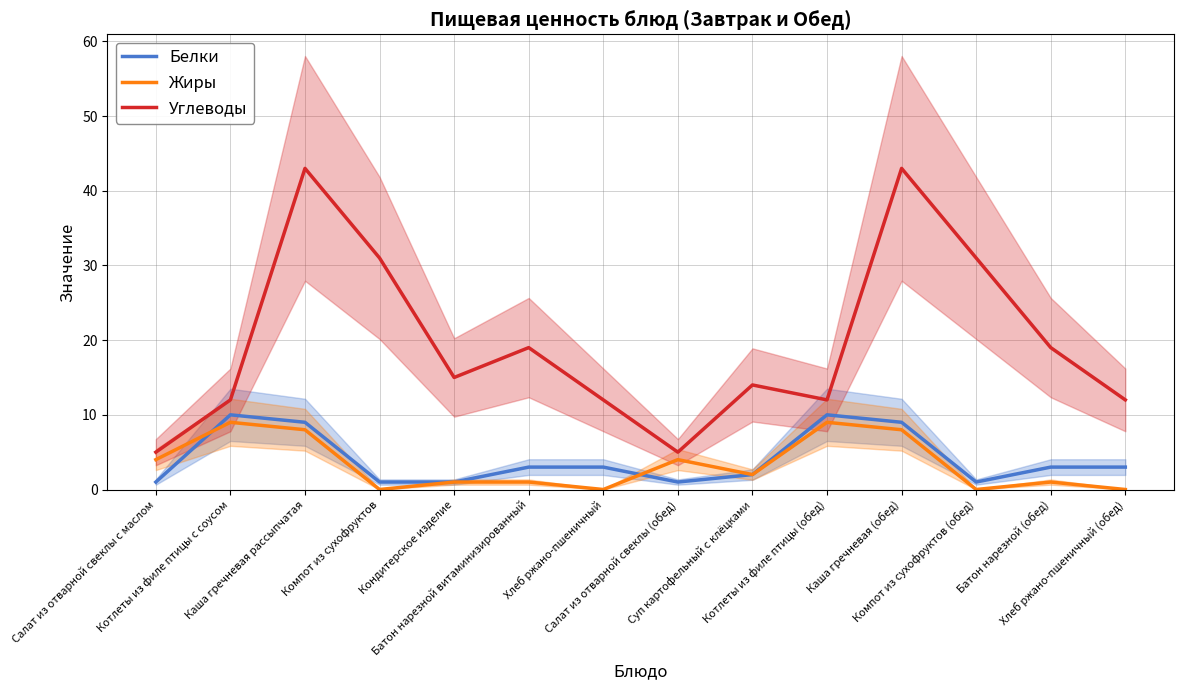

What is the difference between the maximum and minimum values in the Белки series?

9